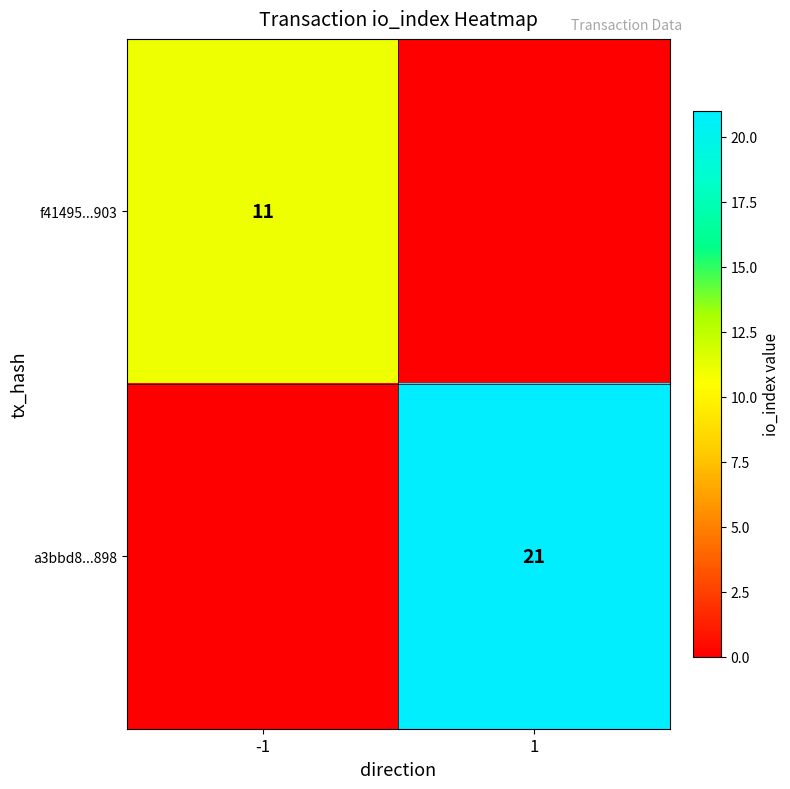

Which has a higher value, -1 or 1?

-1